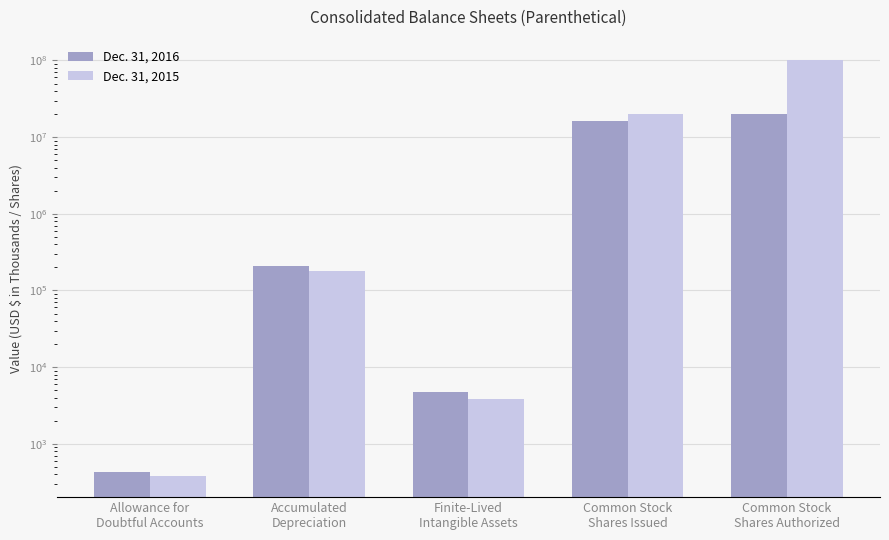

Reading left to right, list all the values displayed in this chart.

Dec. 31, 2016: 432	209466	4684	16333139	19969347
Dec. 31, 2015: 376	181575	3798	19969347	100000000